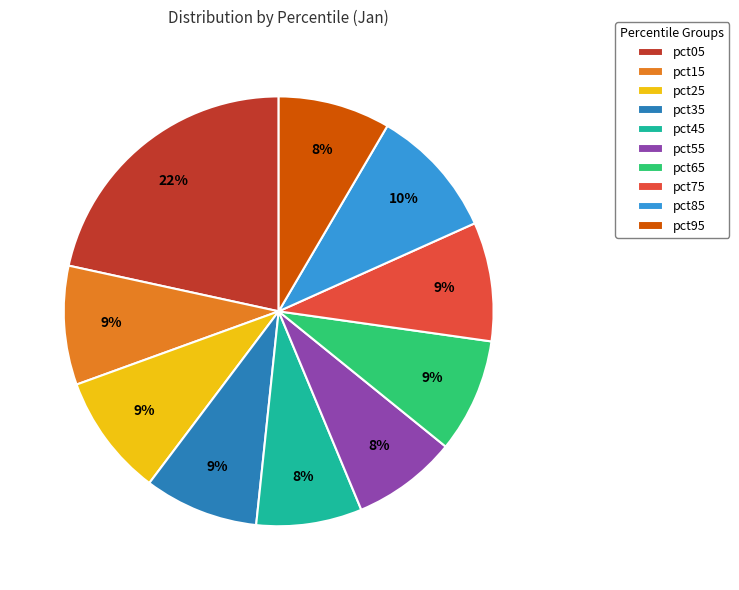

How many segments does this pie chart have?

10